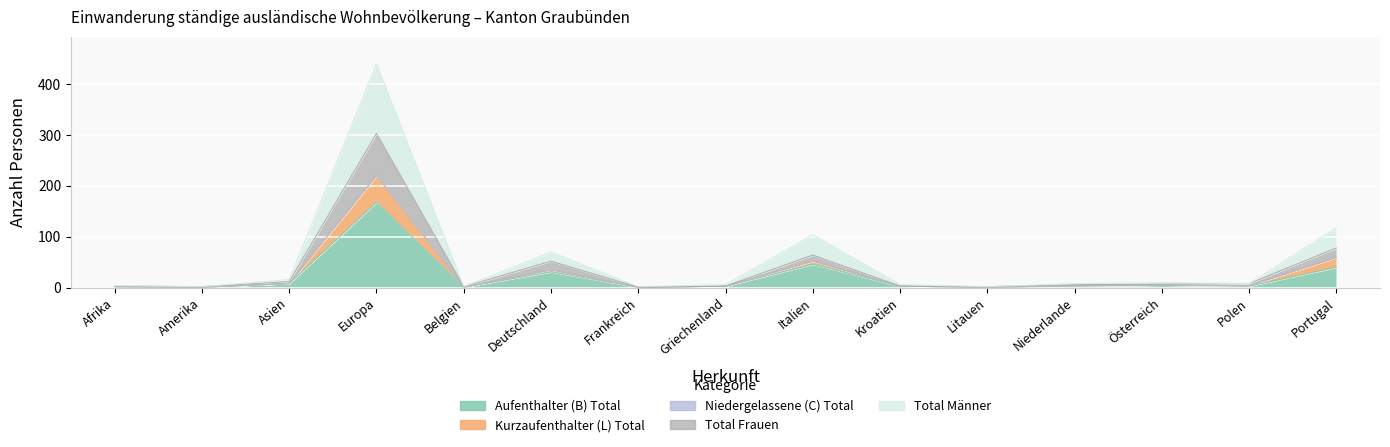

True or false: Aufenthalter (B) Total has more than 0 points higher than both neighbors.

True